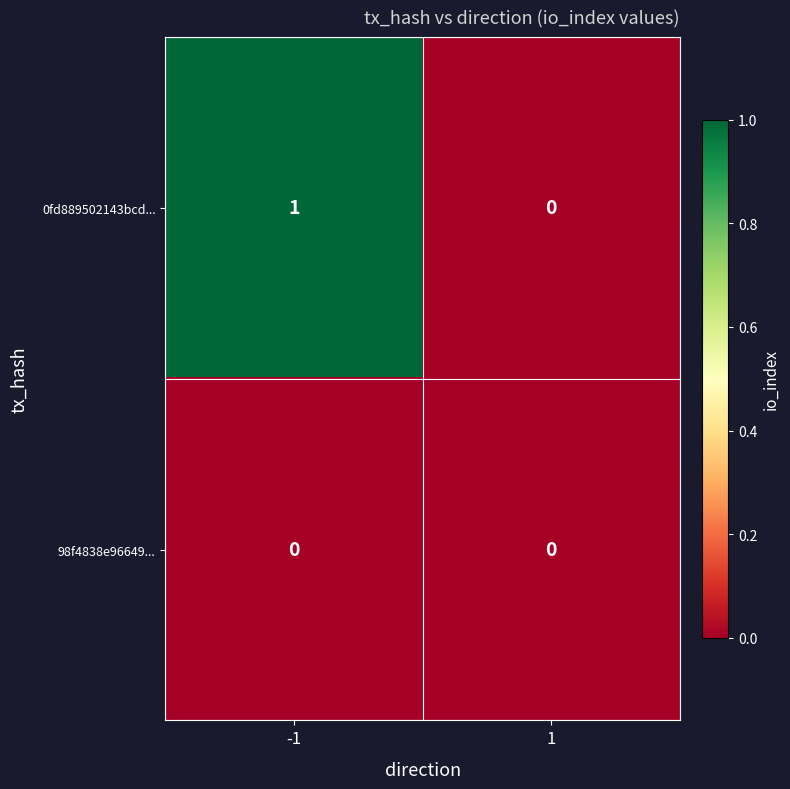

Rank the series by their average value, from highest to lowest.

0fd889502143bcd..., 98f4838e96649...